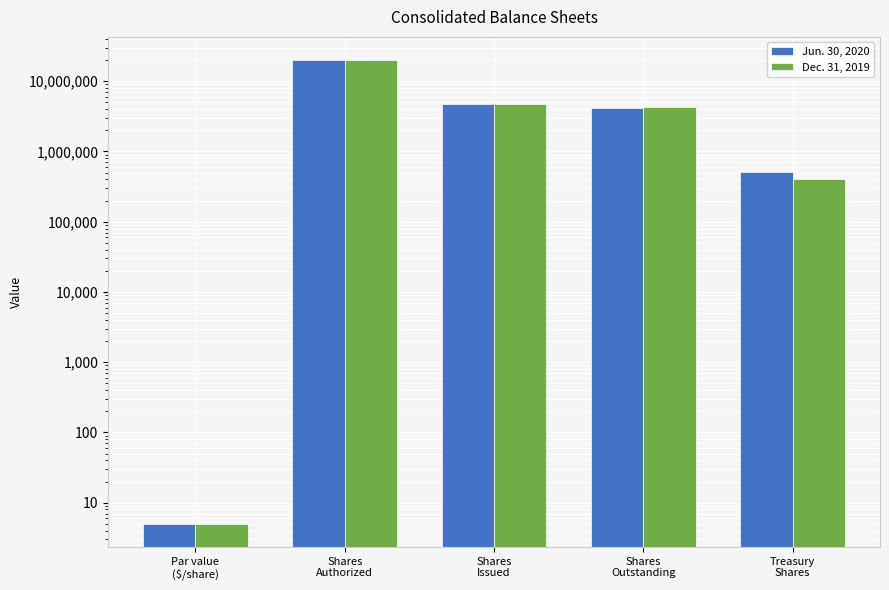

Rank the categories by Dec. 31, 2019 value from lowest to highest.

Par value
($/share), Treasury
Shares, Shares
Outstanding, Shares
Issued, Shares
Authorized